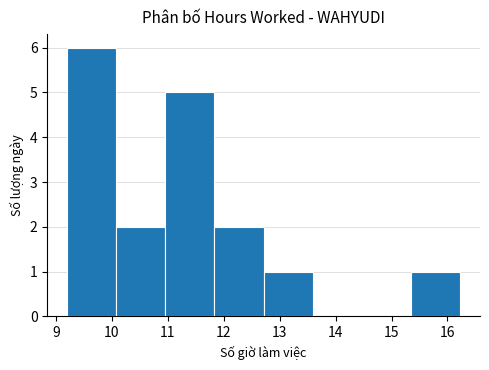

Reading left to right, transcribe this chart: for each bar, give the range it covers on the x-axis and its height. Neither the bar edges nor the heights are printed on the chart, so give them approximately, as read against the axes.

9.2 to 10.1: 6
10.1 to 11.0: 2
11.0 to 11.8: 5
11.8 to 12.7: 2
12.7 to 13.6: 1
13.6 to 14.5: 0
14.5 to 15.4: 0
15.4 to 16.2: 1